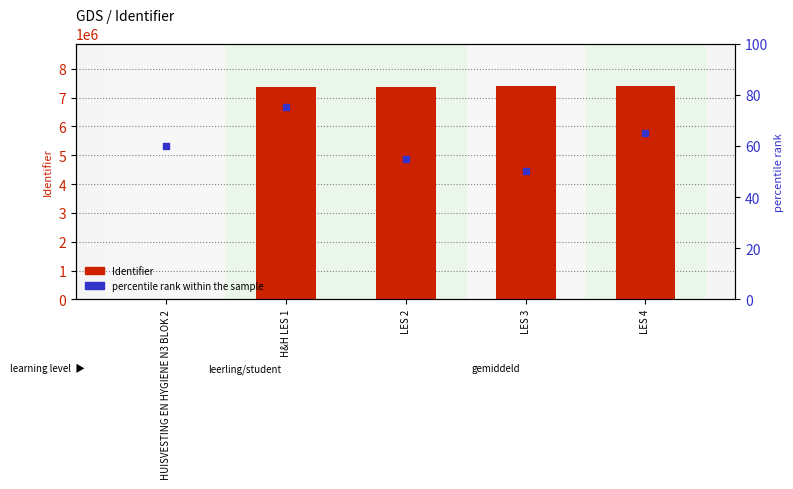

What are all the series names shown in the legend?

Identifier, percentile rank within the sample